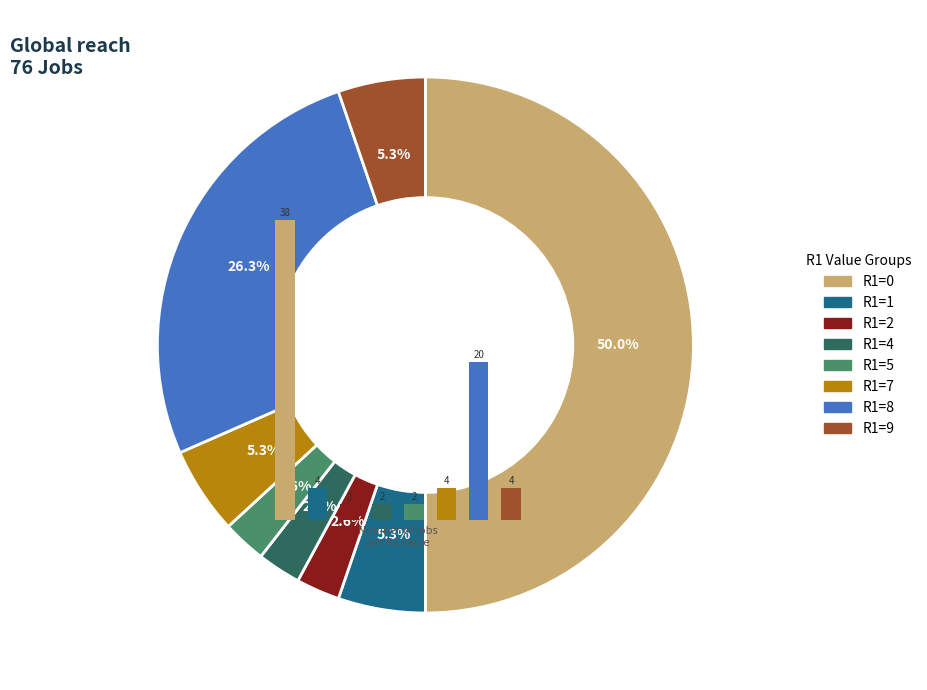

Combined, do R1=7 and R1=0 account for over 50%?

Yes